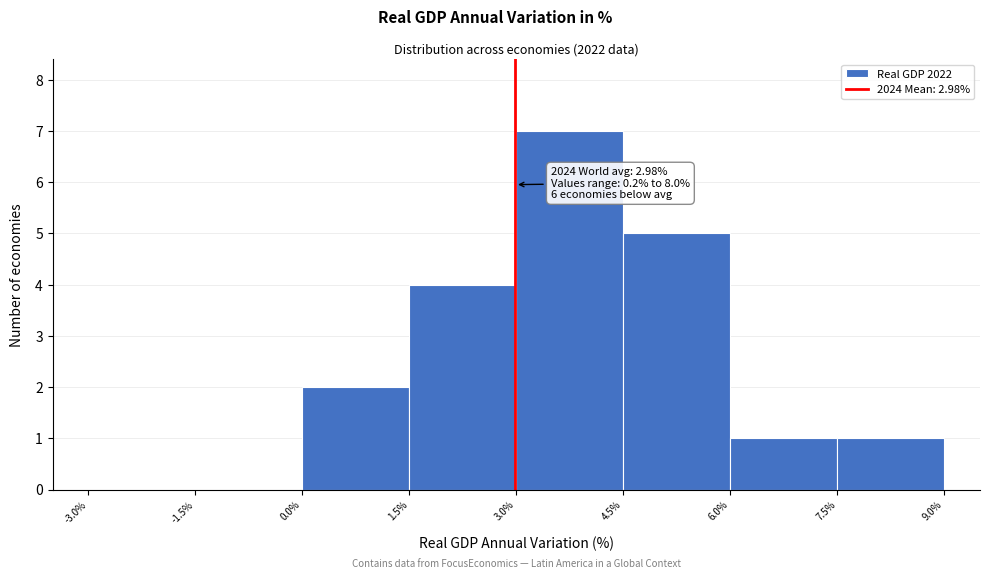

Which range on the x-axis has the tallest bar?

3.0% to 4.5%